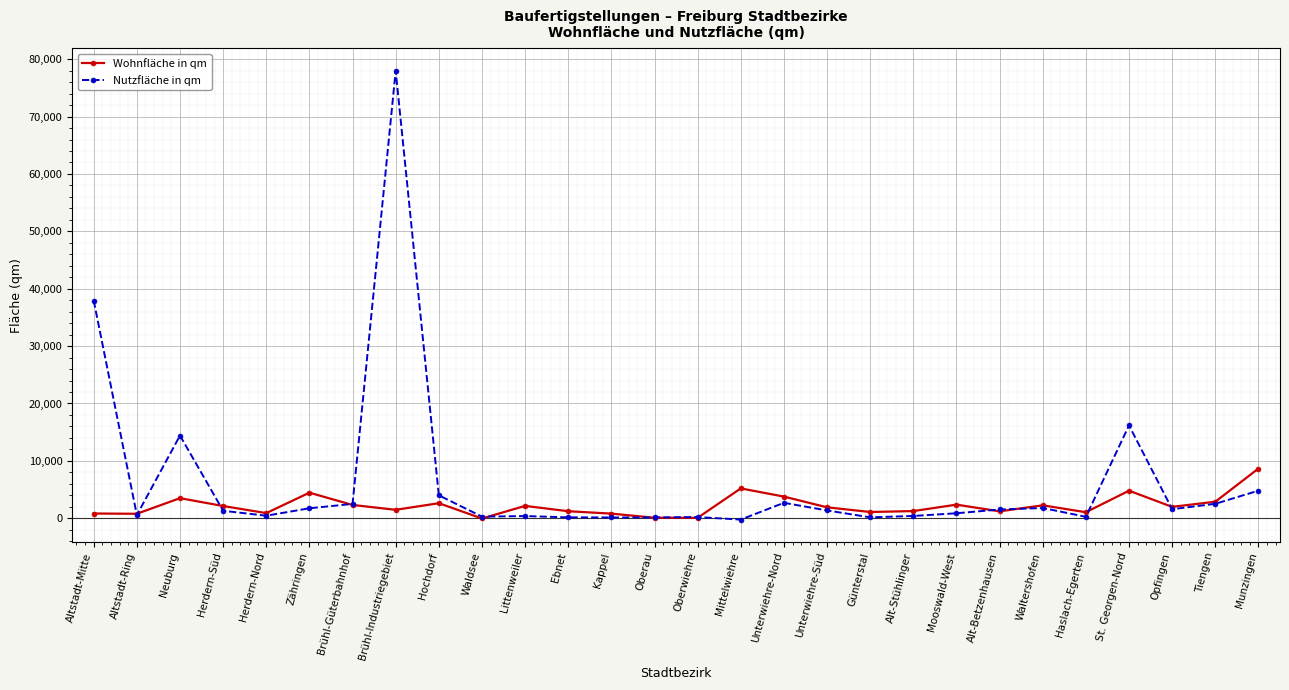

Where is the first local maximum for Nutzfläche in qm?

Neuburg